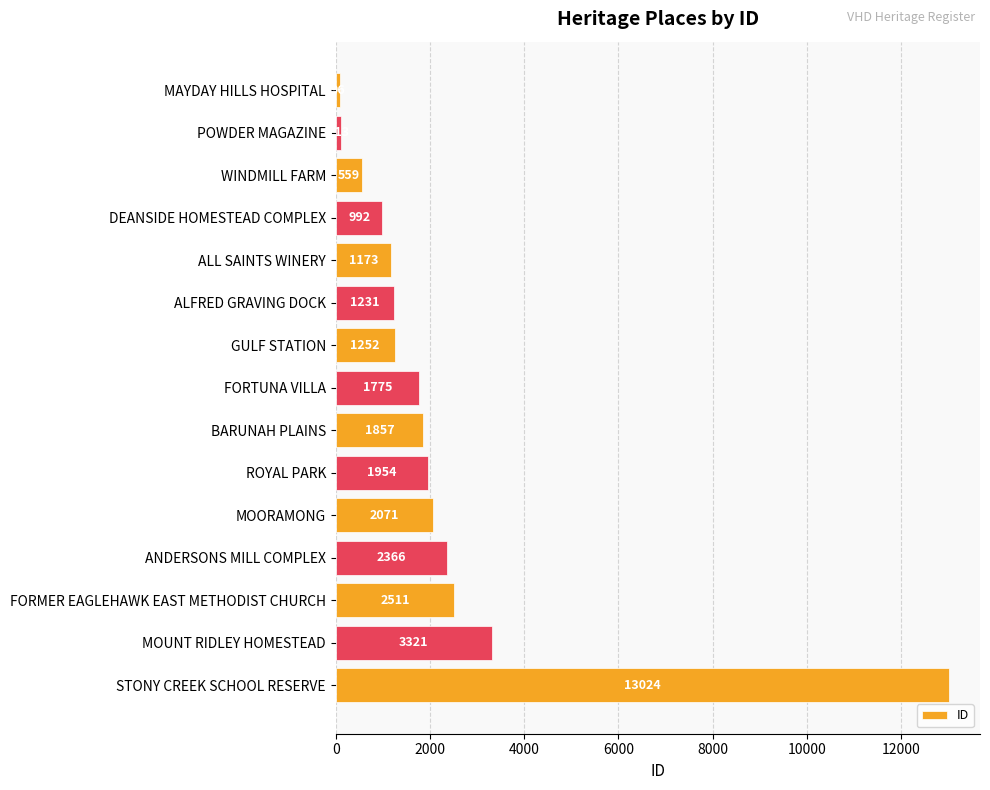

Between ROYAL PARK and MOUNT RIDLEY HOMESTEAD, which is larger?

MOUNT RIDLEY HOMESTEAD